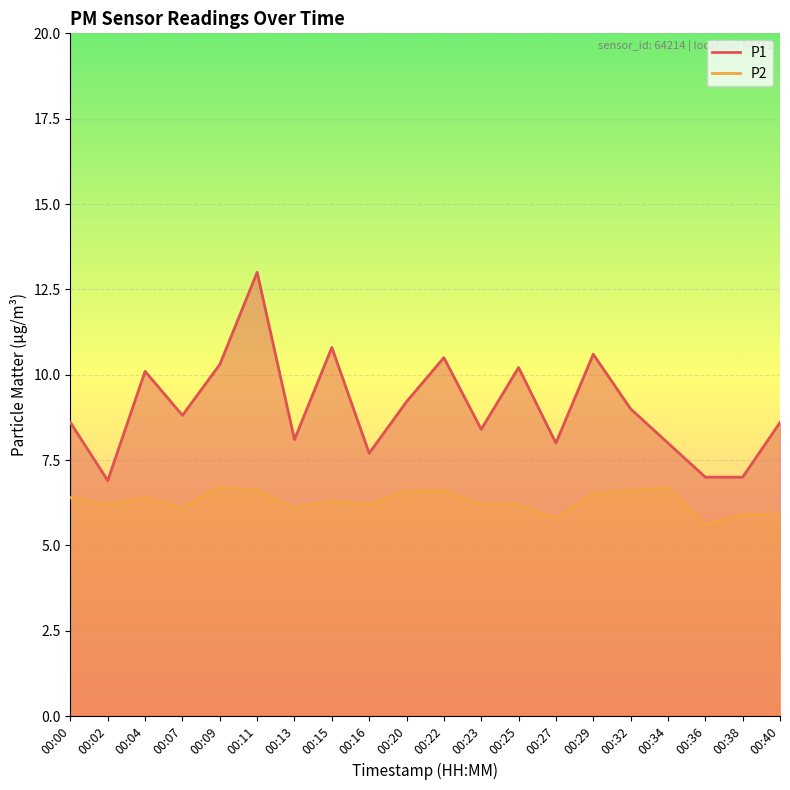

True or false: P1_line and P2_line intersect in this chart.

False